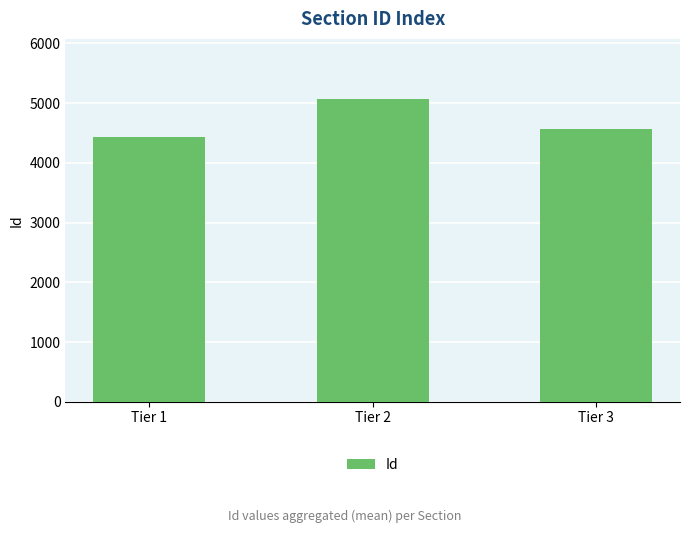

What is the change in value from Tier 1 to Tier 2?

+632.5